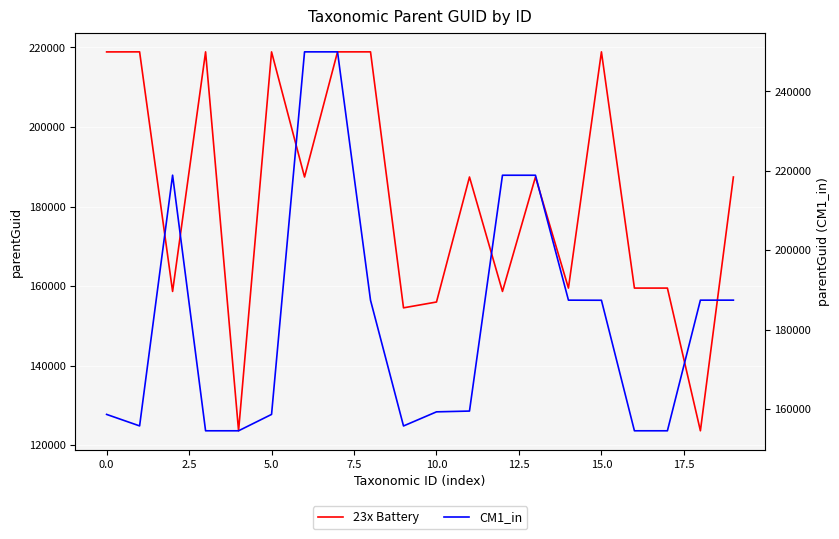

How many categories are shown in the chart?

20